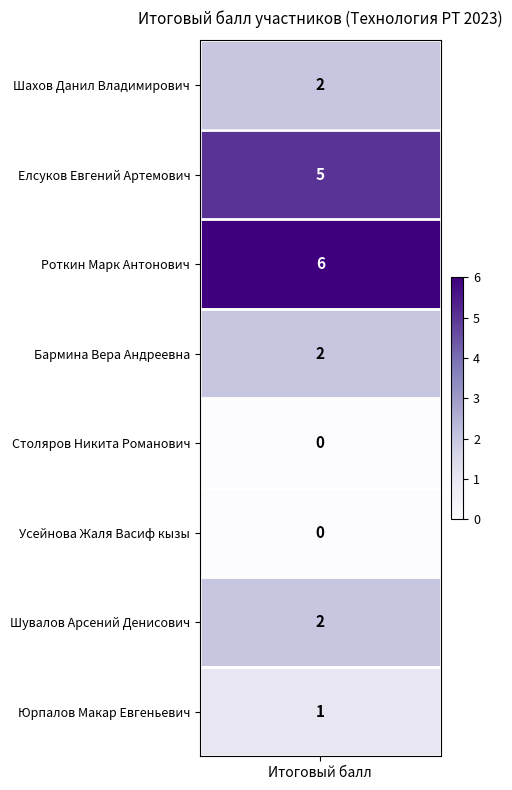

What is the difference between the second highest and second lowest values?

5